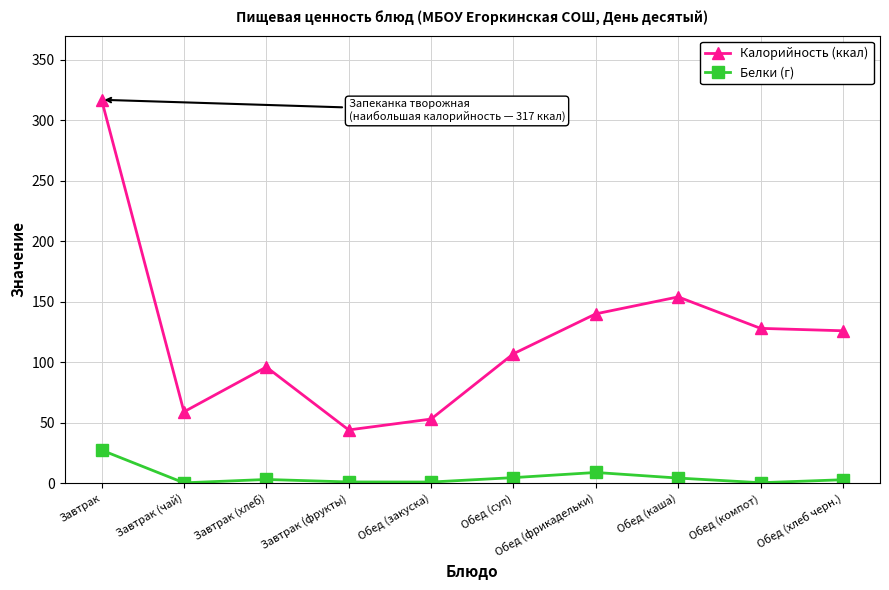

List the series in order of their peak value, lowest first.

Белки (г), Калорийность (ккал)